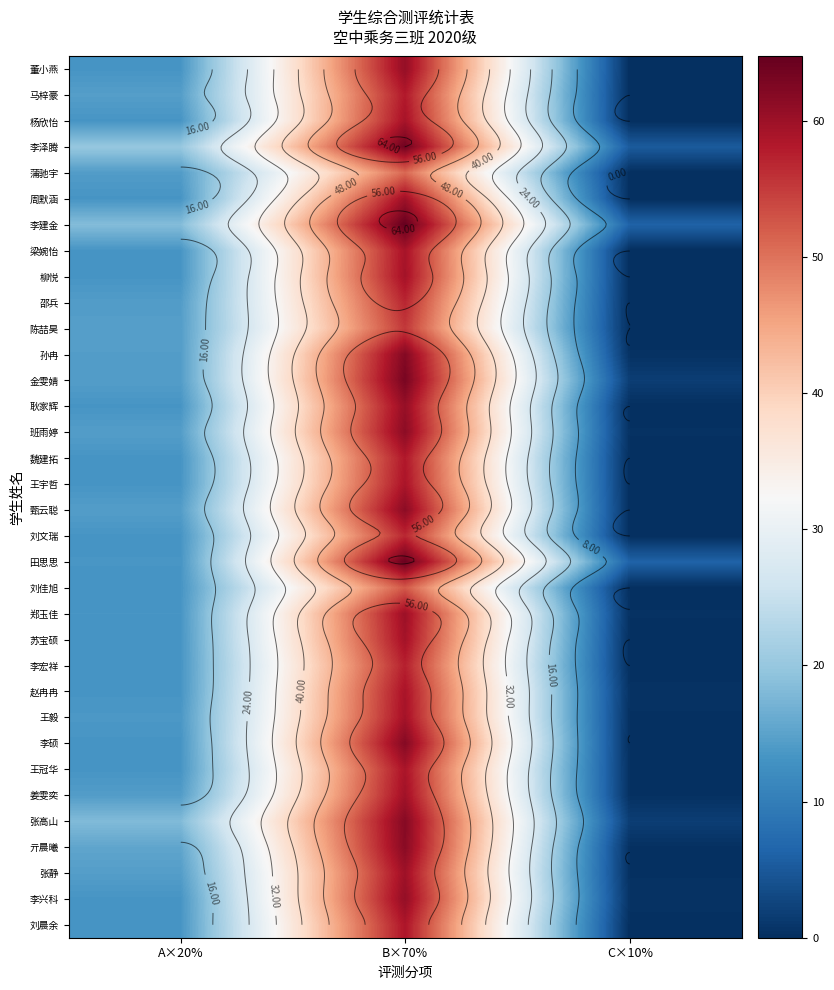

The 刘晨余 series shows 58.6 at B×70%. True or false?

True